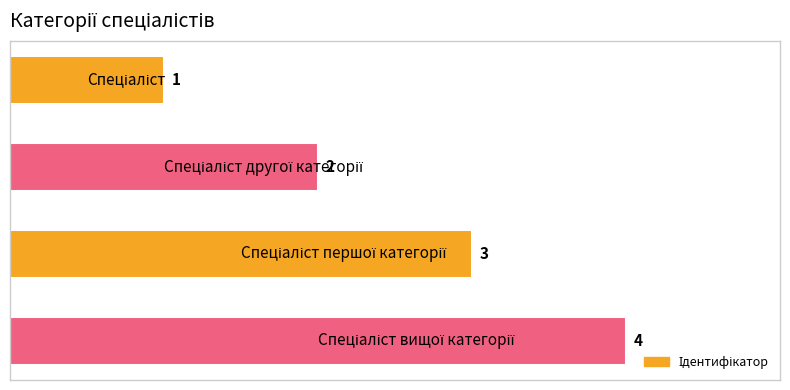

Count the values in the range 2 to 4.

3